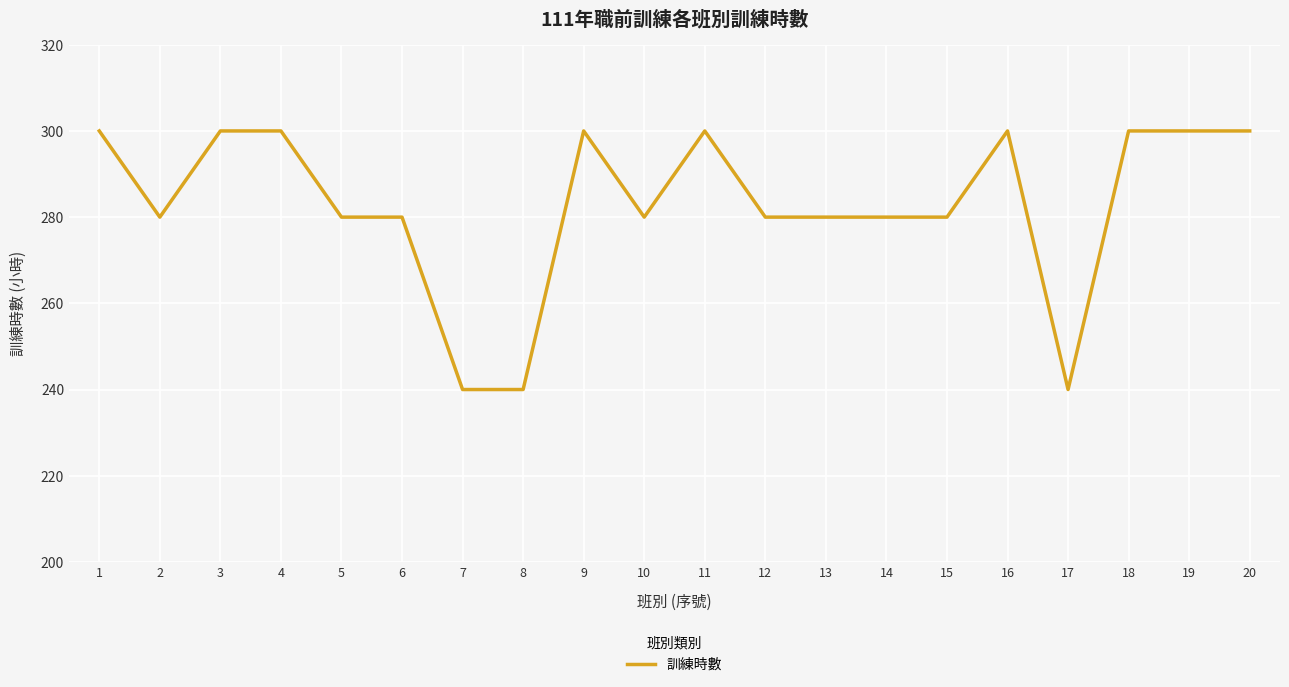

What is the smallest value displayed?

240